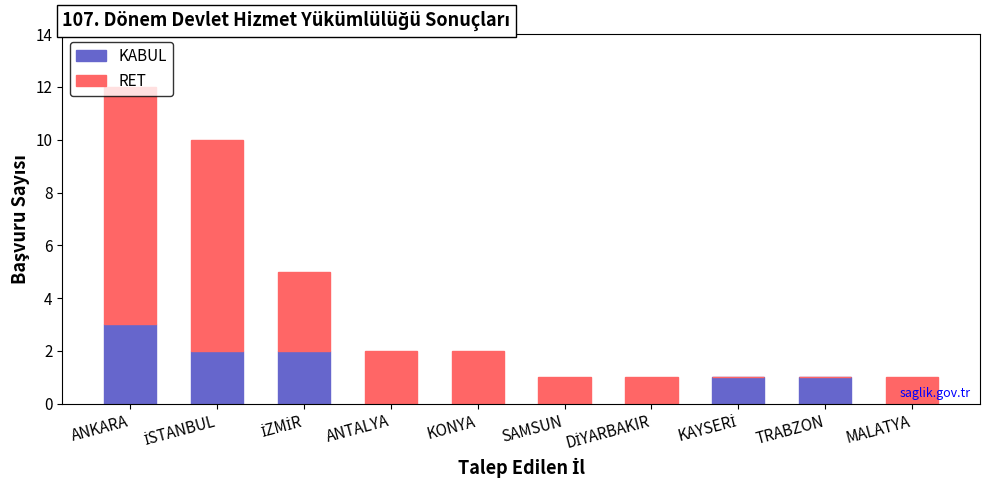

At which category is the sum across all series the highest?

ANKARA